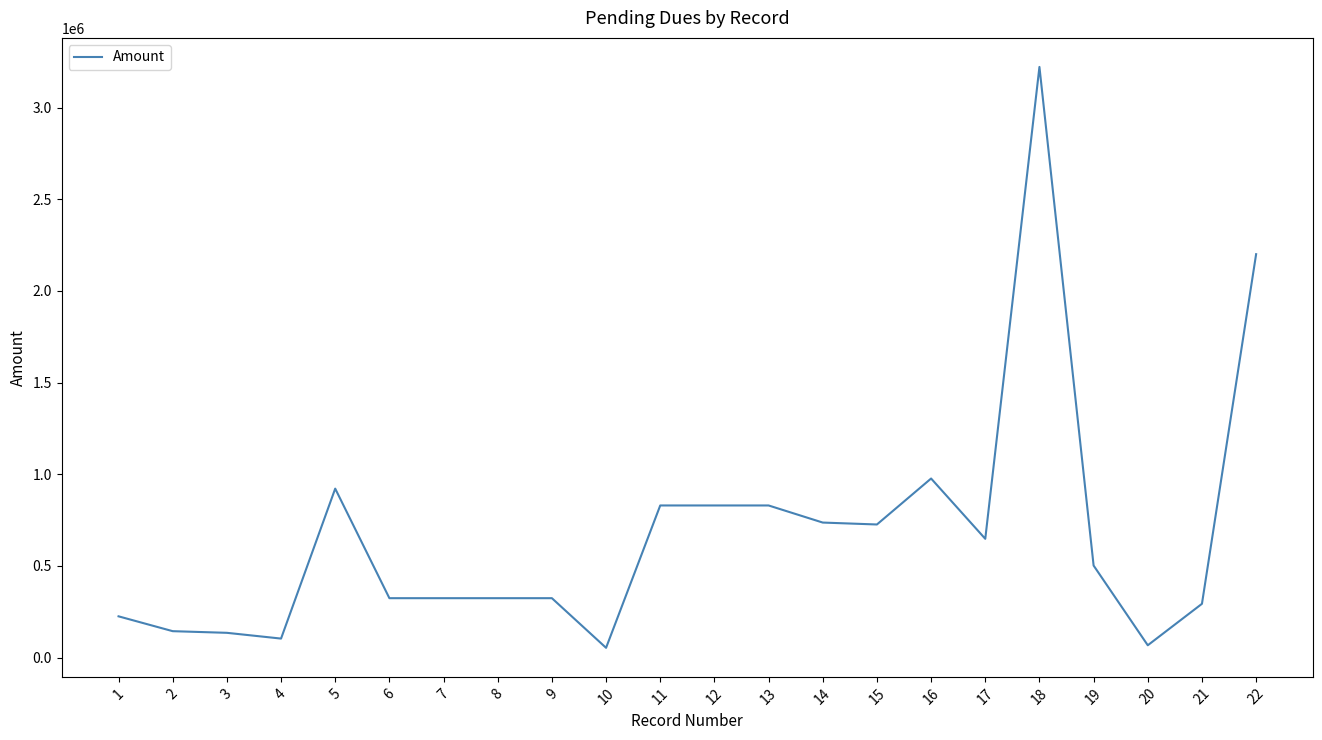

True or false: there are more than 2 points higher than both neighbors.

True